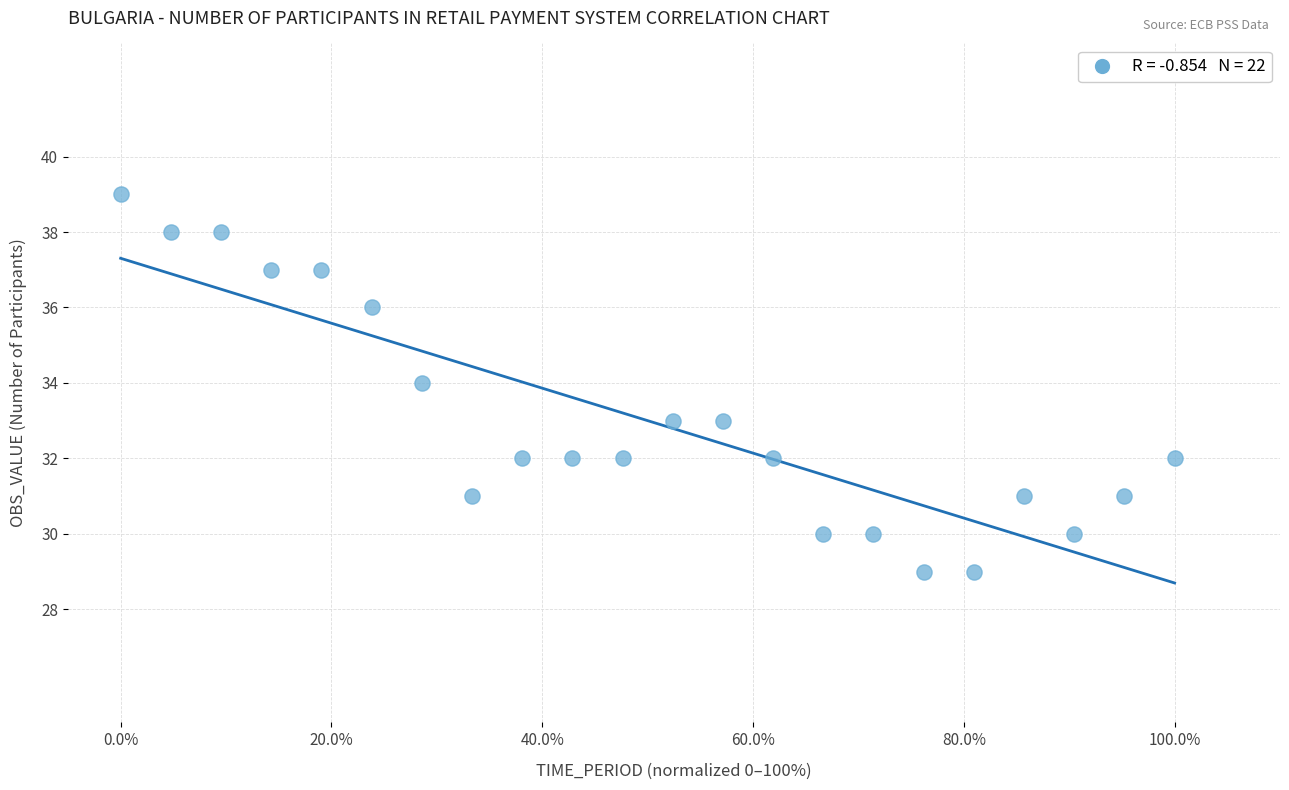

What is the range of Y values (max minus min)?

10